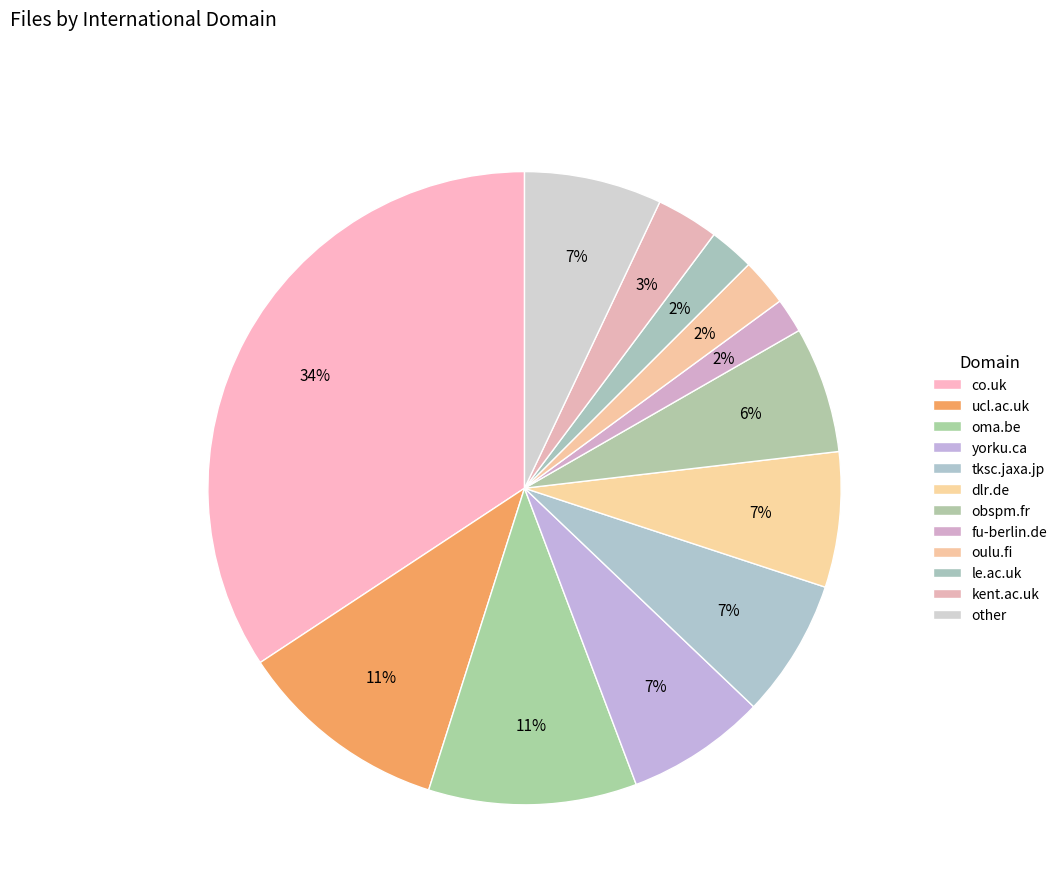

To the nearest percent, what percentage of the pie is oma.be?

11%